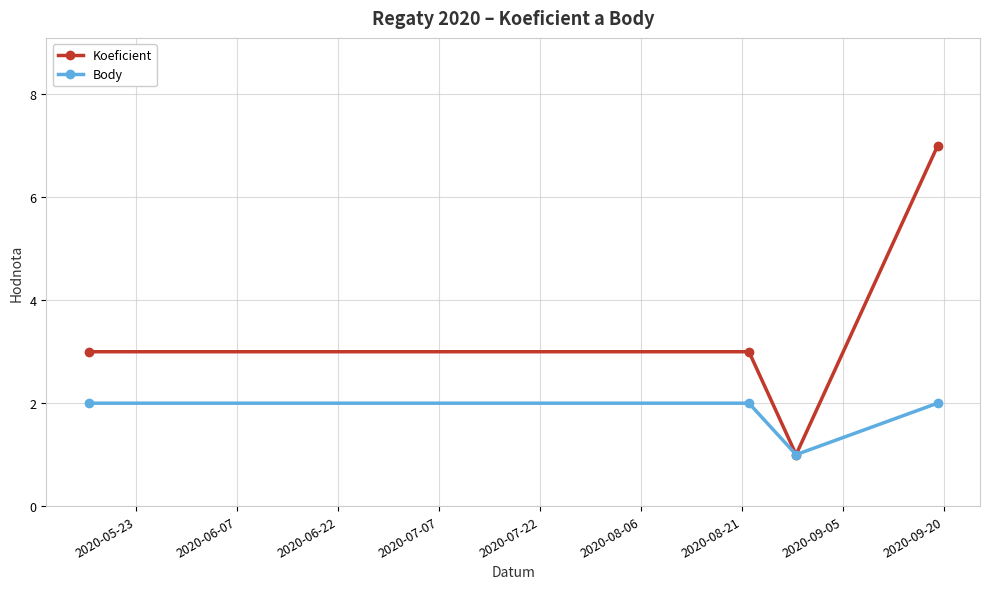

List the series in order of their overall mean, highest first.

Koeficient, Body